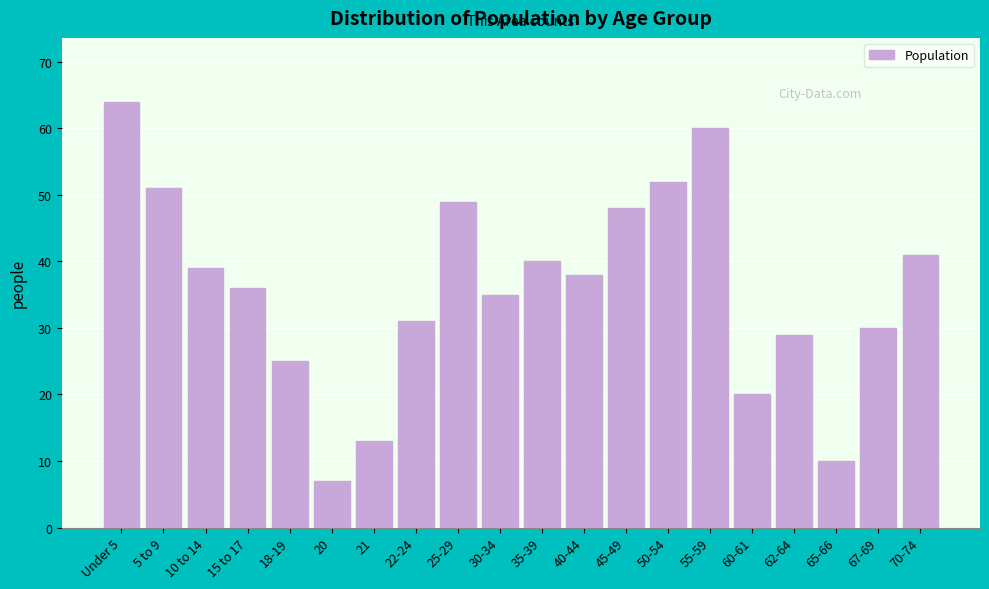

Reading right to left, extract all data points from this chart.

41	30	10	29	20	60	52	48	38	40	35	49	31	13	7	25	36	39	51	64